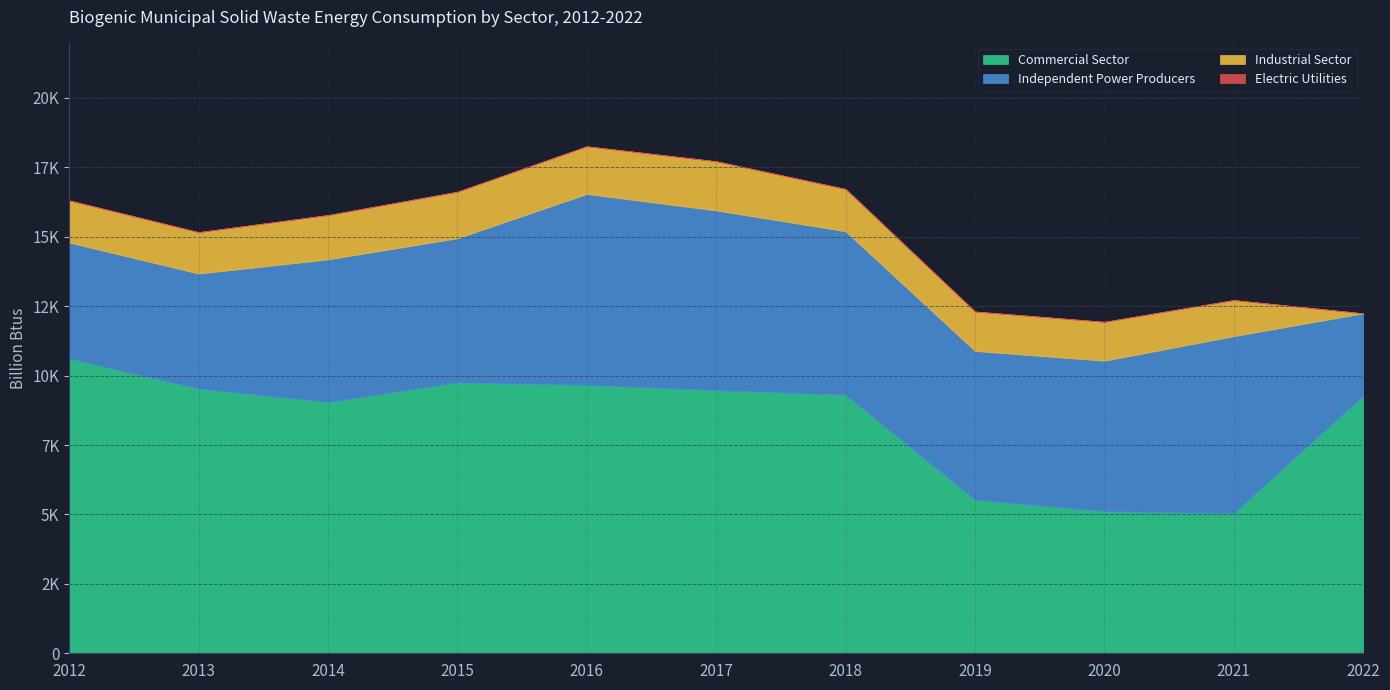

At which label is Industrial Sector closest to 886?

2021